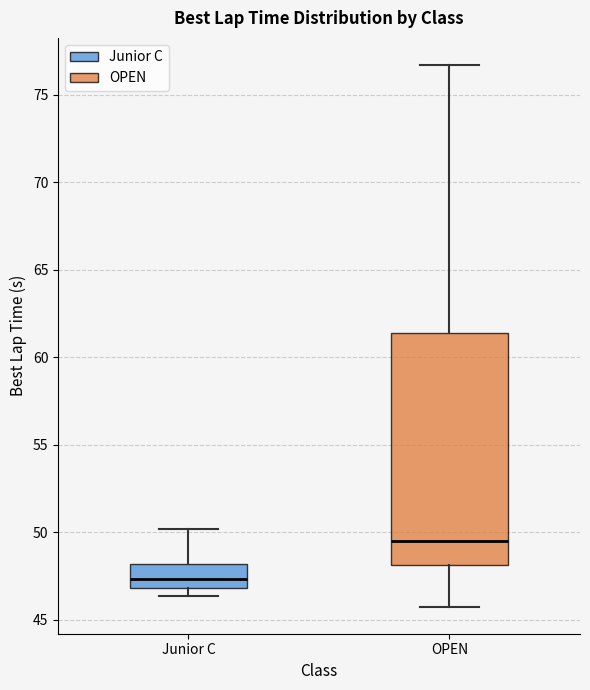

Comparing the boxes themselves (not the whiskers), which one is the tallest?

OPEN